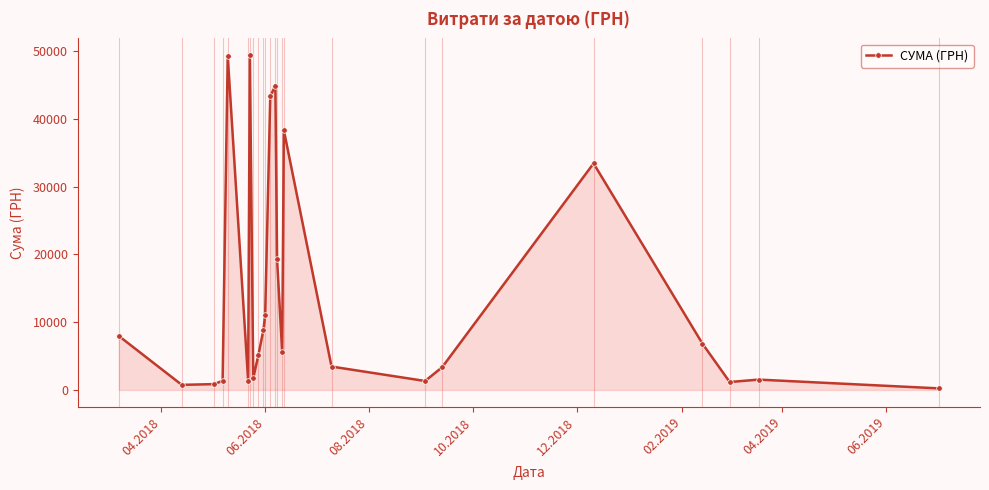

What is the maximum value shown in the chart?

49403.3